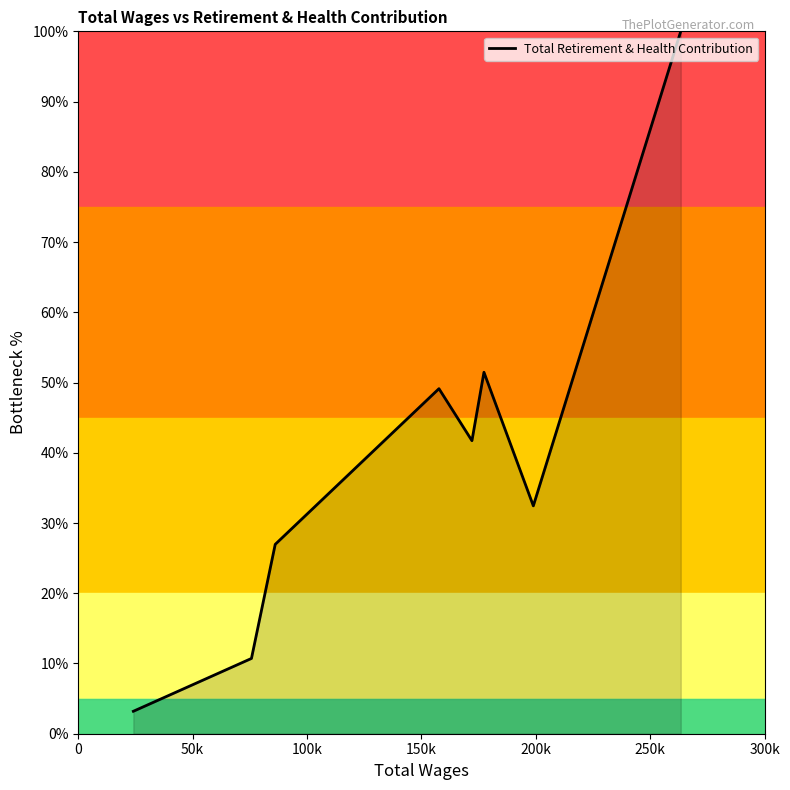

What is the difference between the maximum and minimum values?

96.8